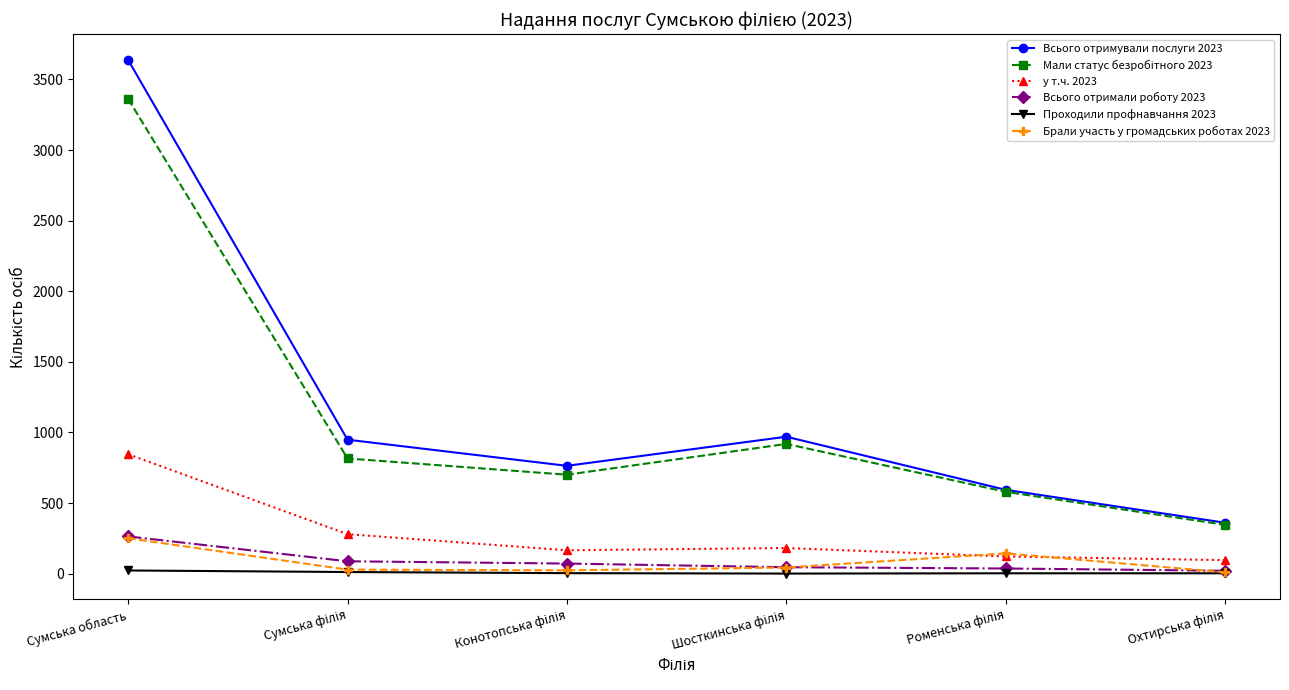

What is the sum of all у т.ч. 2023 values?

1692